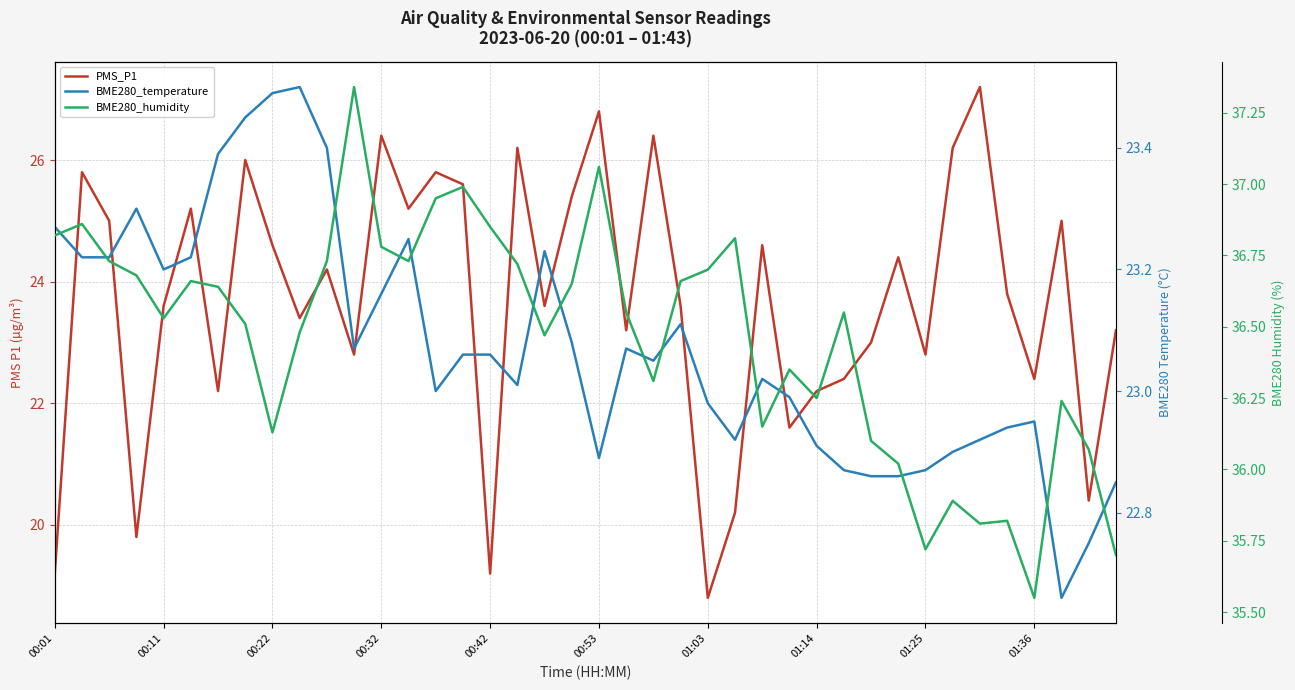

What is the total value across all series at 00:32?

86.3